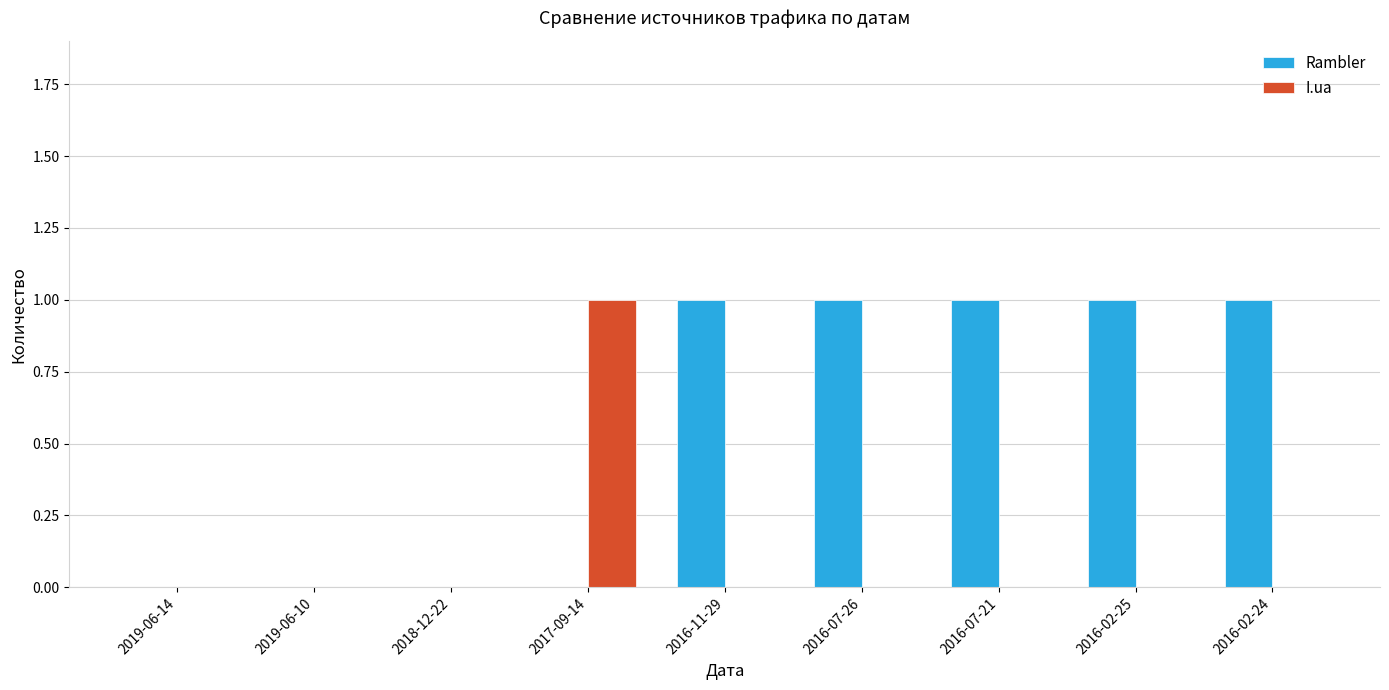

How many I.ua values are between 0 and 1?

9